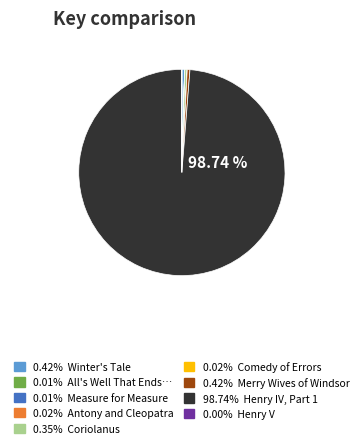

To the nearest percent, what is the average slice percentage?

11%